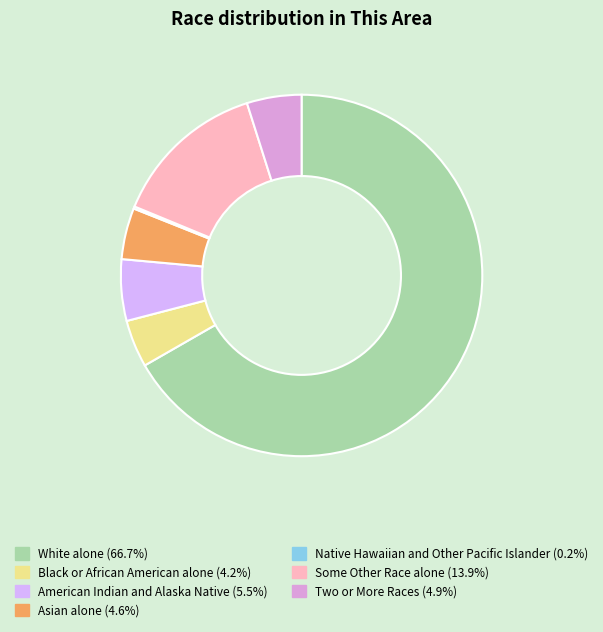

Which slice represents more than half of the pie?

White alone